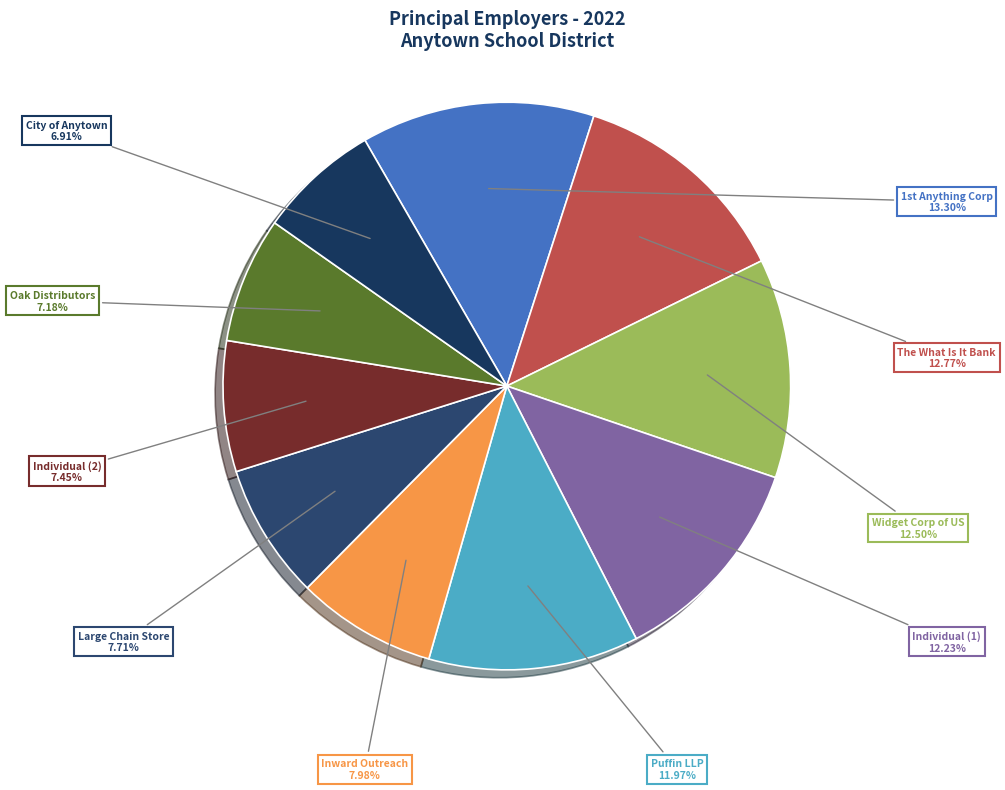

Is there a majority slice in this chart?

No